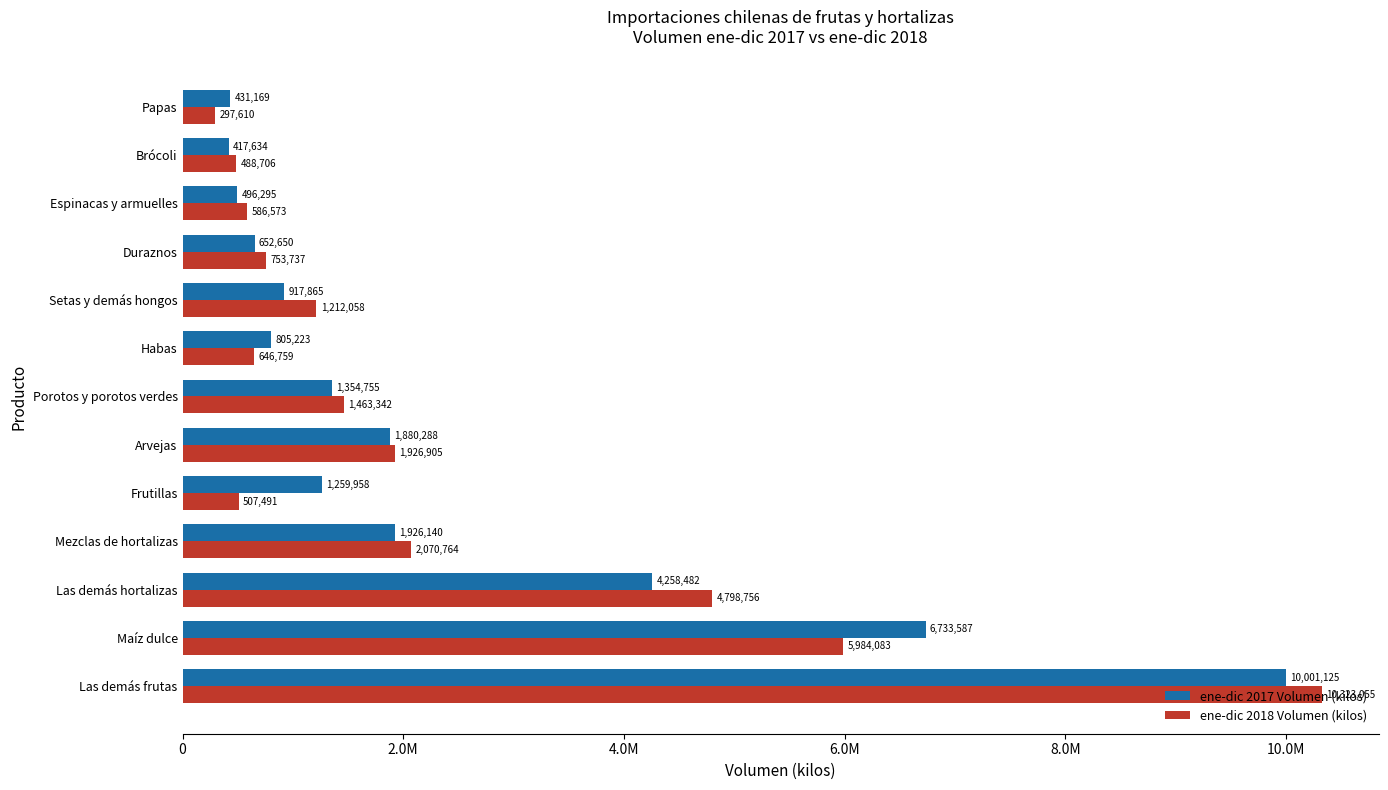

What is the average value of the ene-dic 2018 Volumen (kilos) series?

2389218.3